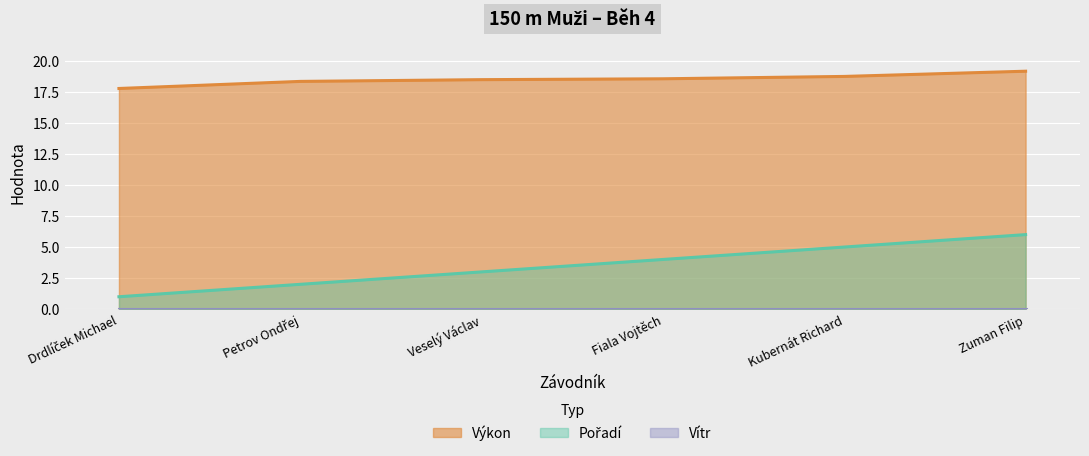

What is the maximum value for Výkon?

19.1